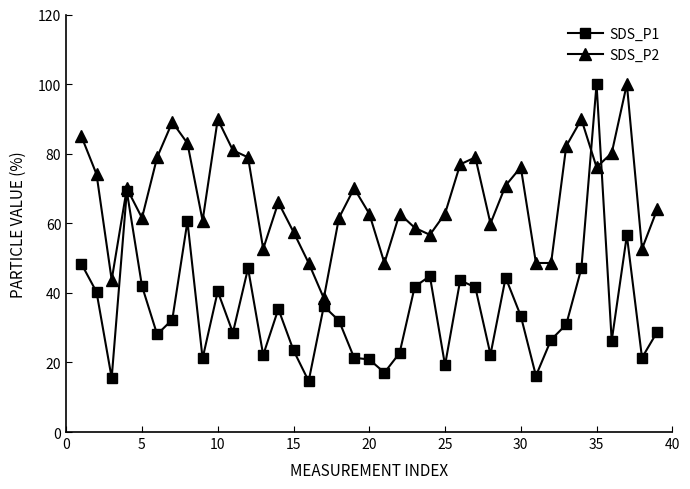

What is the smallest value displayed?

14.6